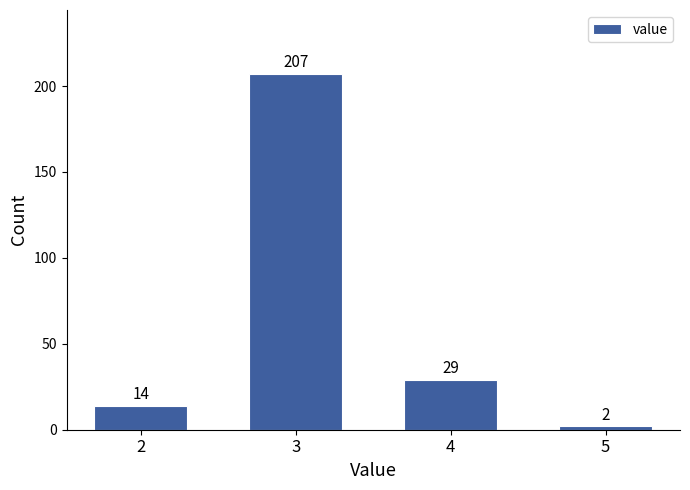

Reading right to left, what are all the values shown in this chart?

2	29	207	14